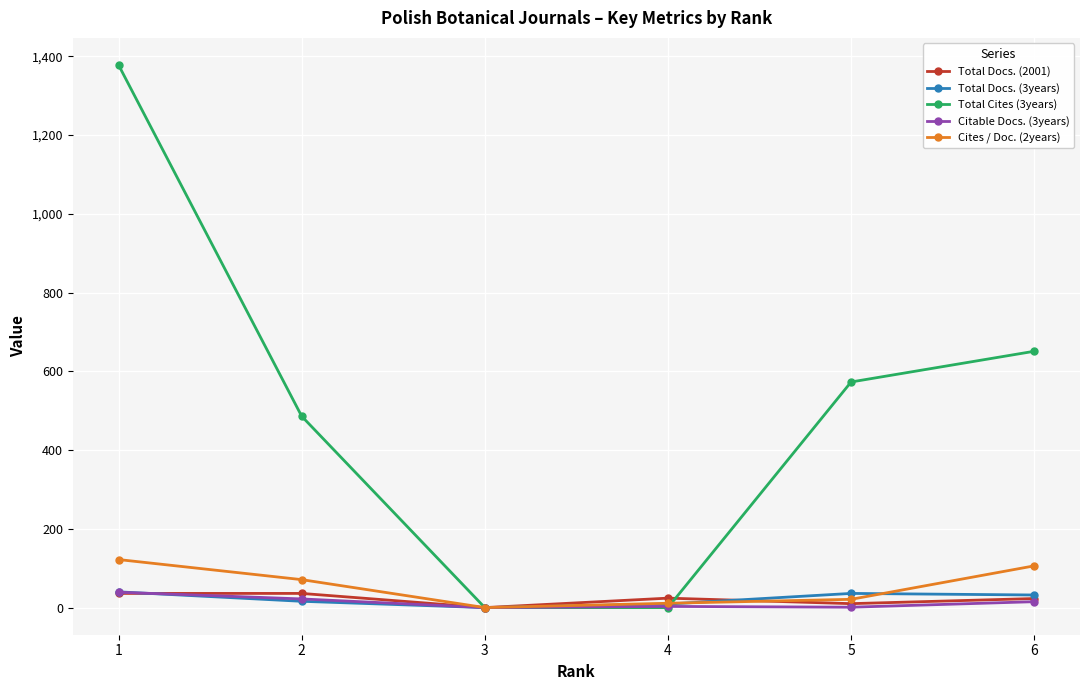

What is the maximum value for Total Docs. (3years)?

40